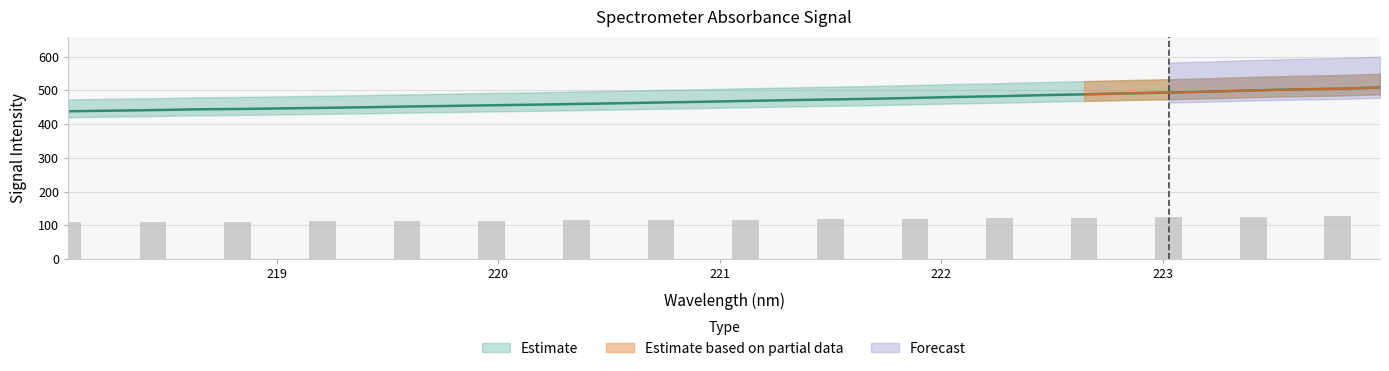

Which label corresponds to the largest value in the chart?

223.9802